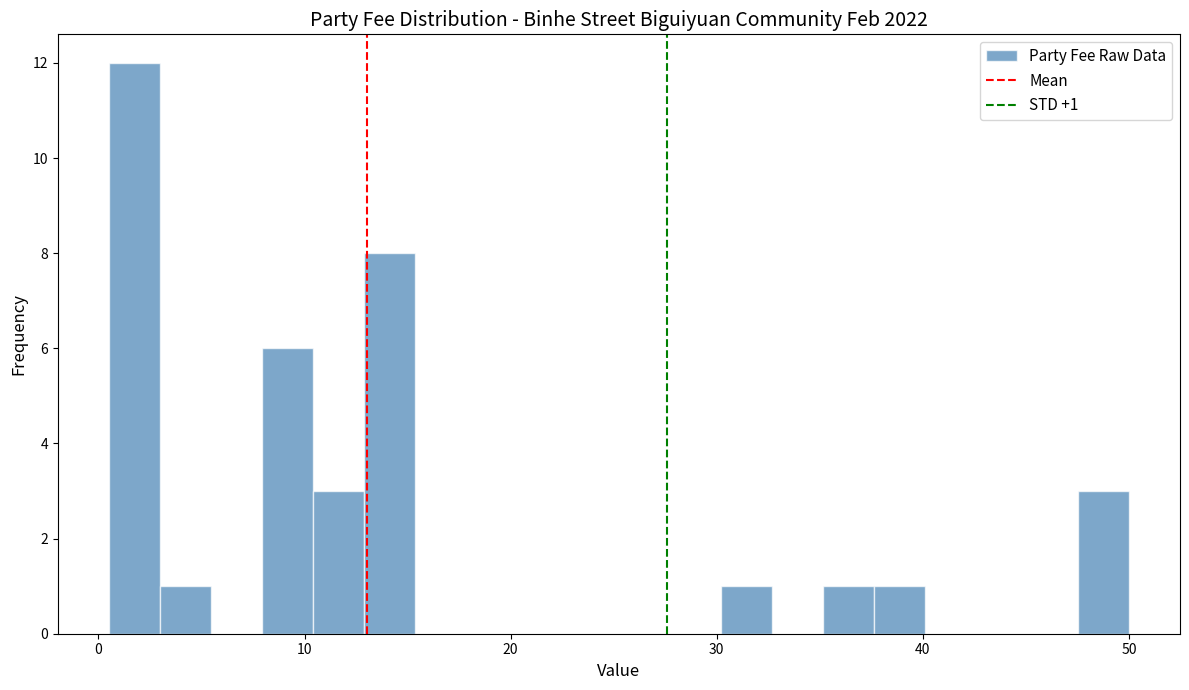

Around what value on the x-axis is the tallest bar? Give the approximate position of its centre, as read against the axis.

2